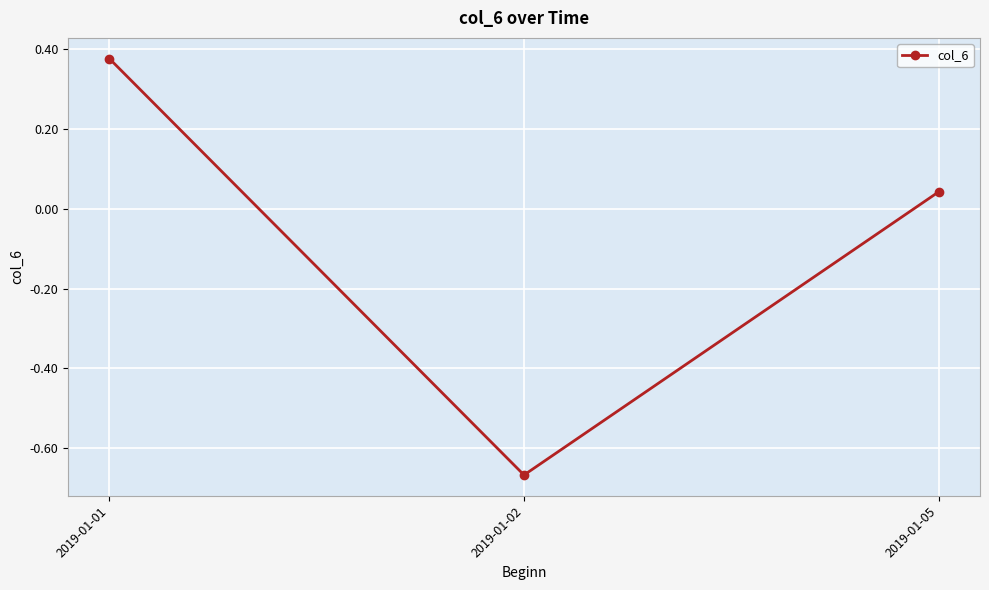

At which label is the value closest to 0?

2019-01-05